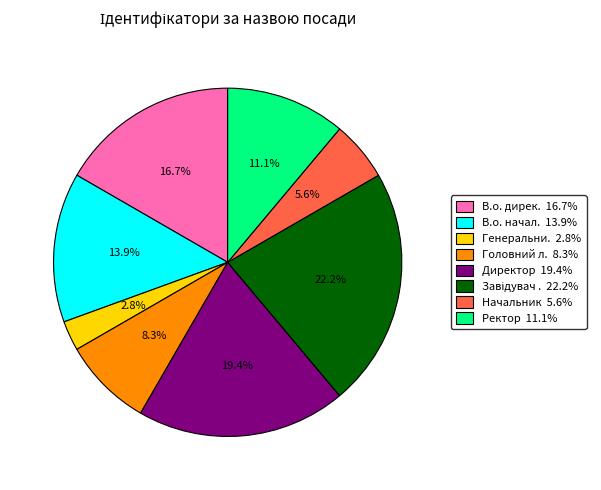

How many slices are in this pie chart?

8